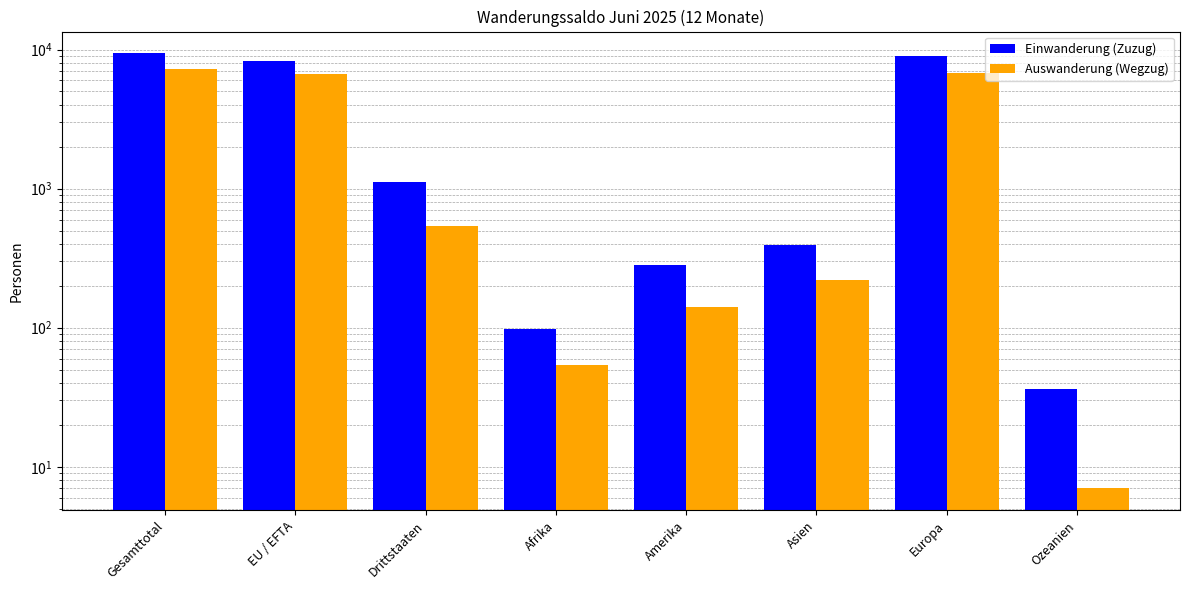

Are the bars grouped side by side (vs. stacked)?

Yes